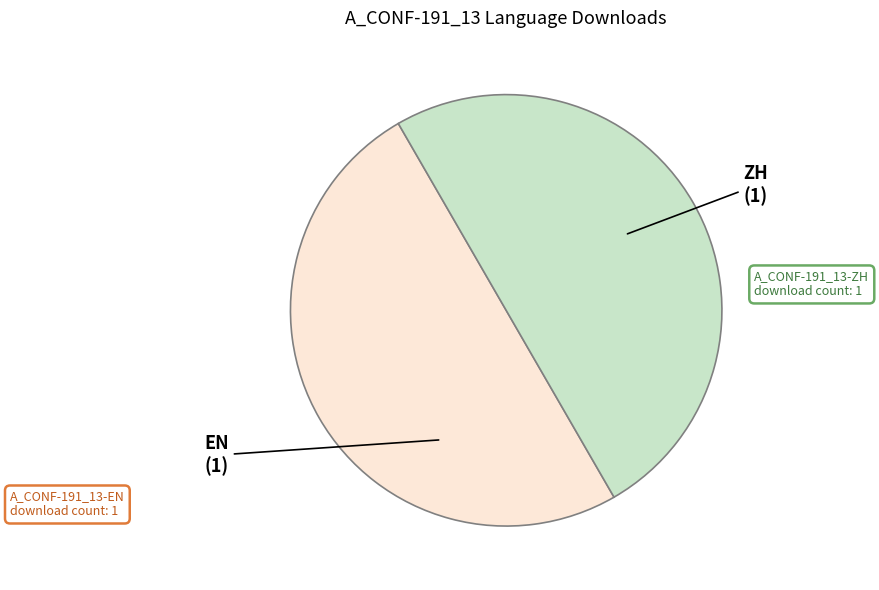

How many segments does this pie chart have?

2